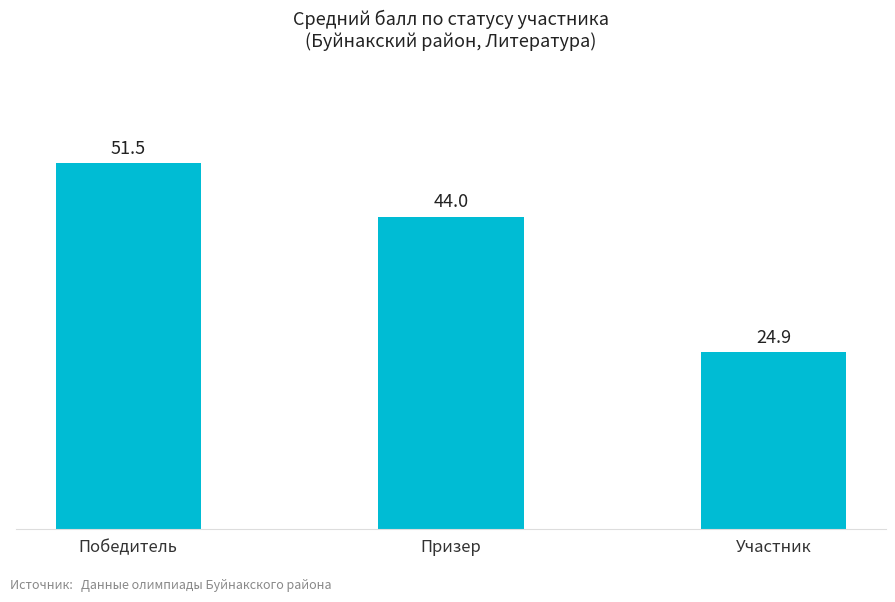

Reading left to right, extract all data points from this chart.

Победитель=51.5	Призер=44.0	Участник=24.9